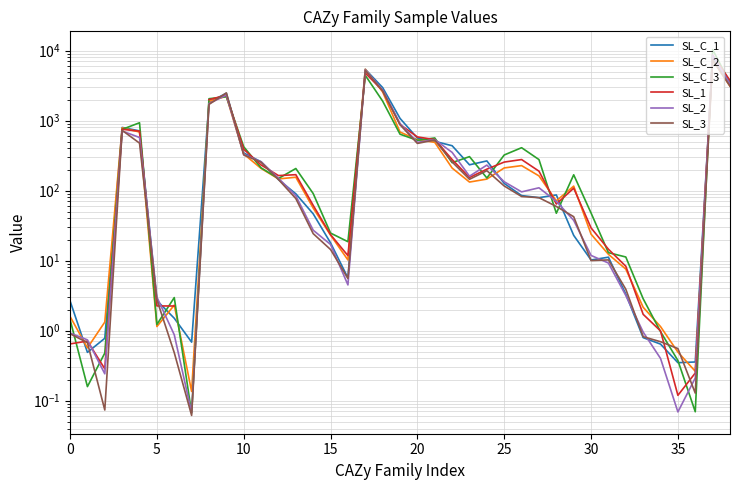

What is the sum of all SL_C_1 values?

29590.2